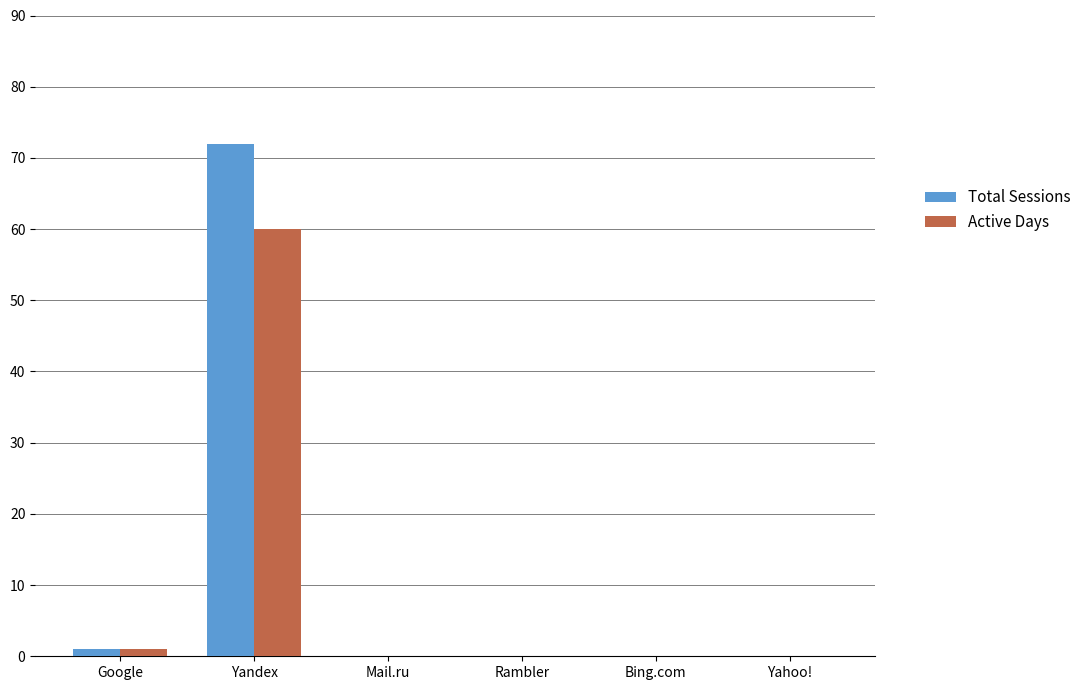

True or false: Total Sessions has a value of 22 at Rambler.

False